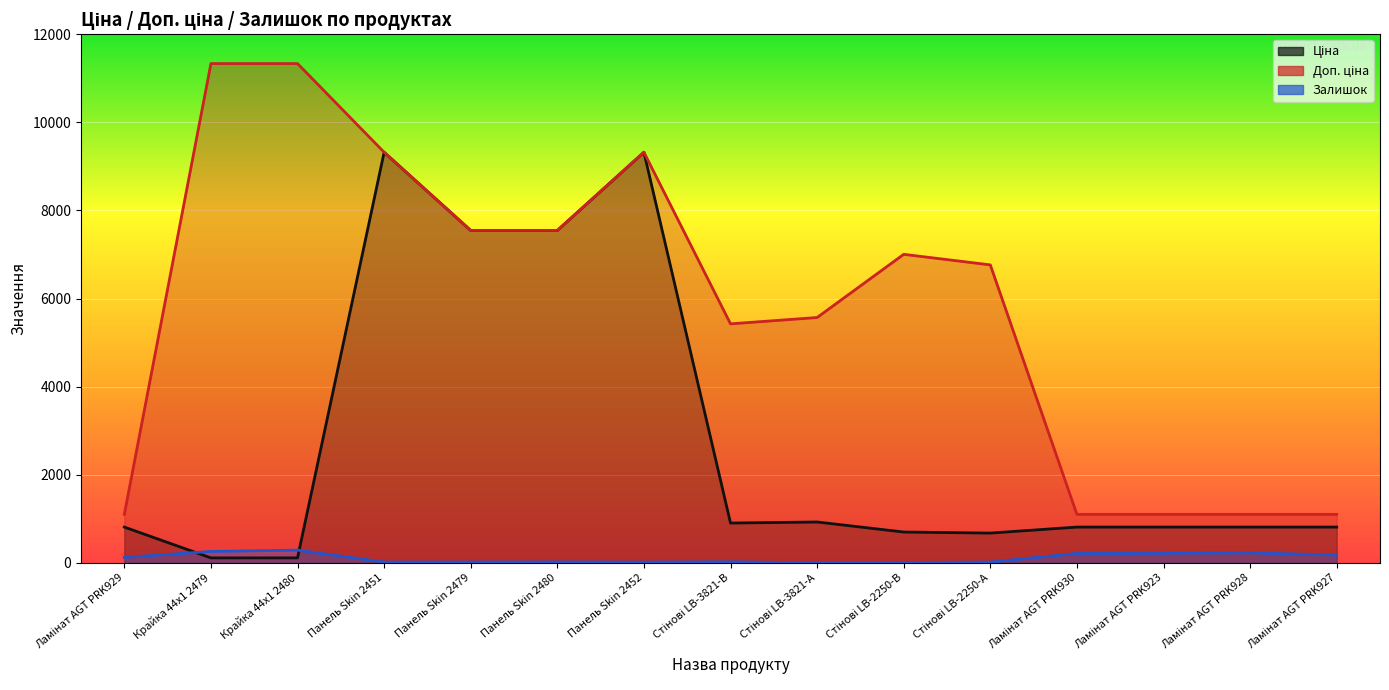

Between Панель Skin 2451 and Панель Skin 2480, which series saw the biggest shift?

Ціна